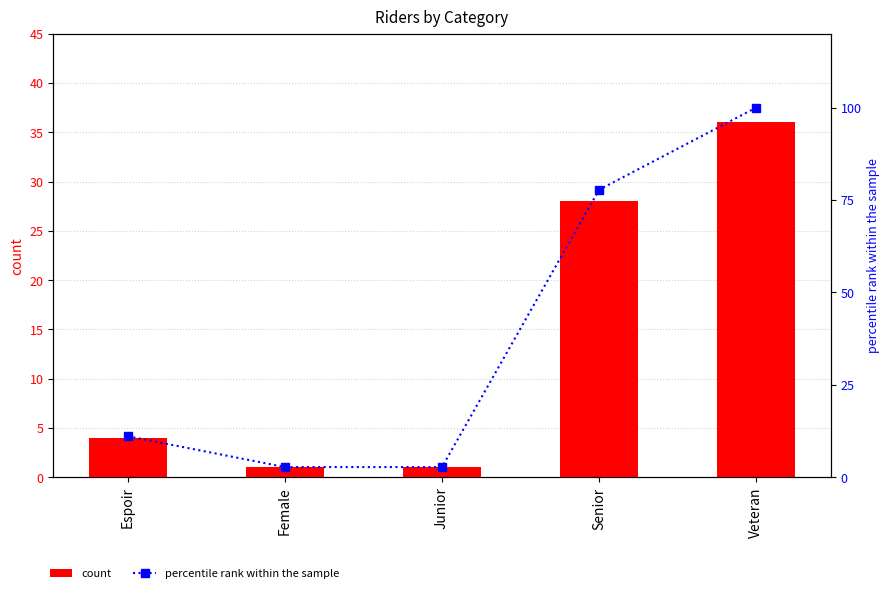

Is the value of percentile rank within the sample at Espoir greater than the value of count at Junior?

Yes